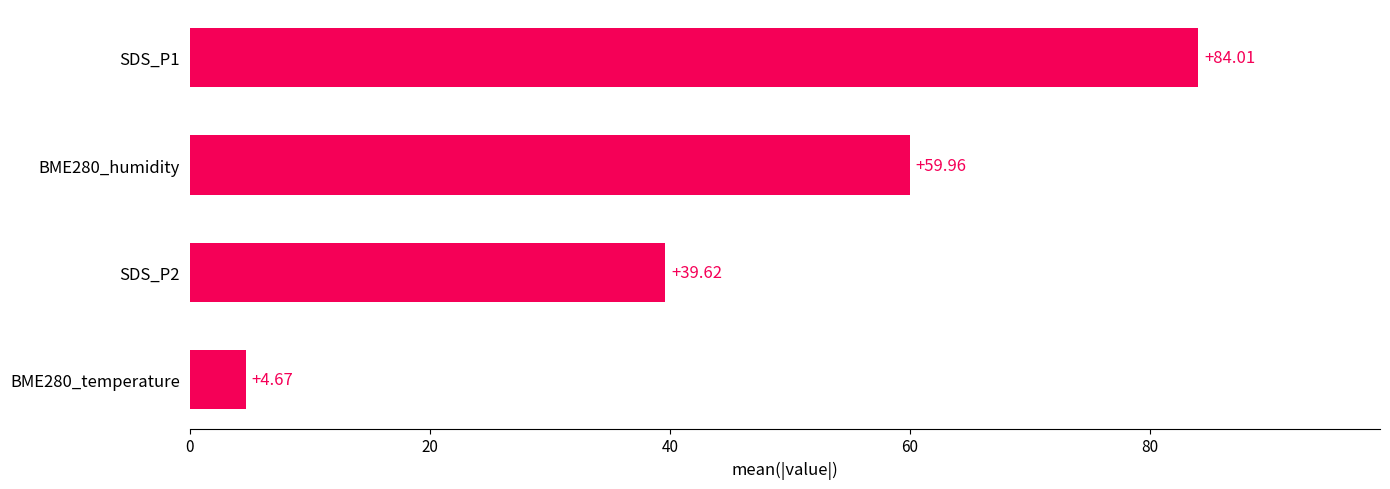

What is the sum of the values at SDS_P1 and BME280_temperature?

88.7